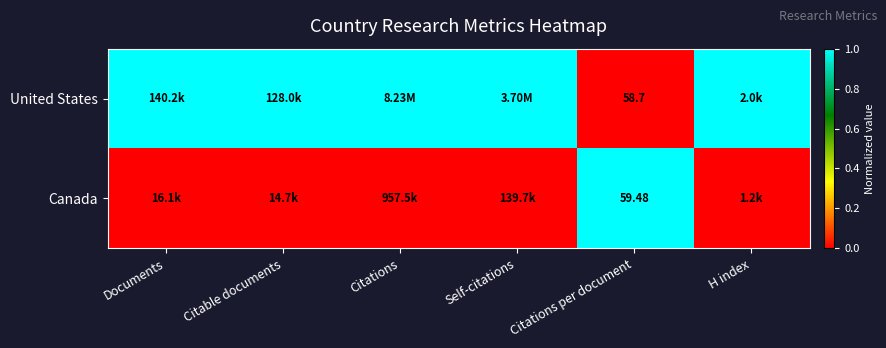

Is it true that United States equals 0 at Documents?

False